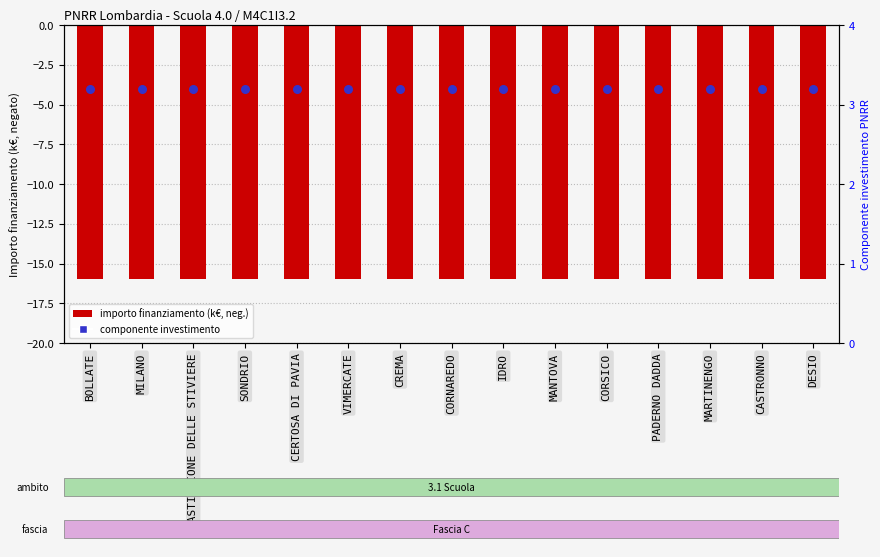

At which category is the sum across all series the highest?

BOLLATE